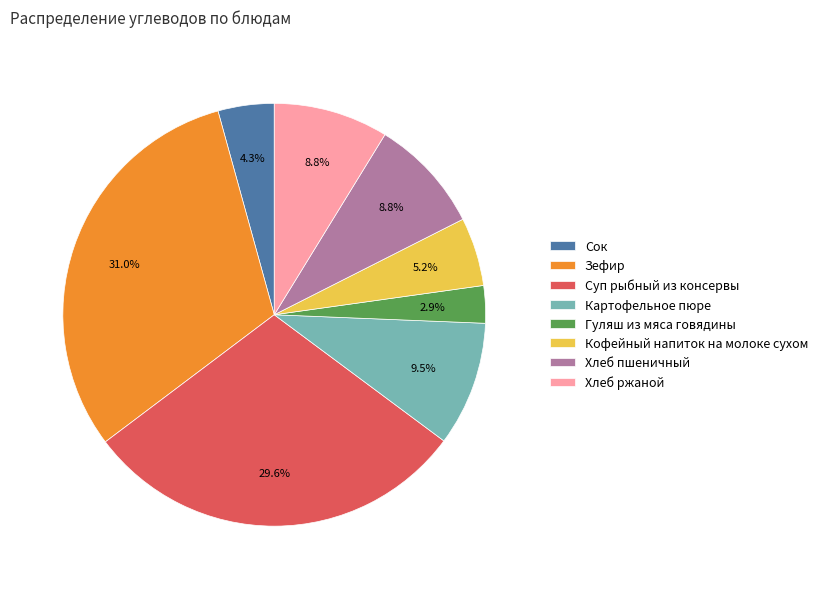

To the nearest percent, what is the difference between the Хлеб ржаной and Кофейный напиток на молоке сухом slice percentages?

4%